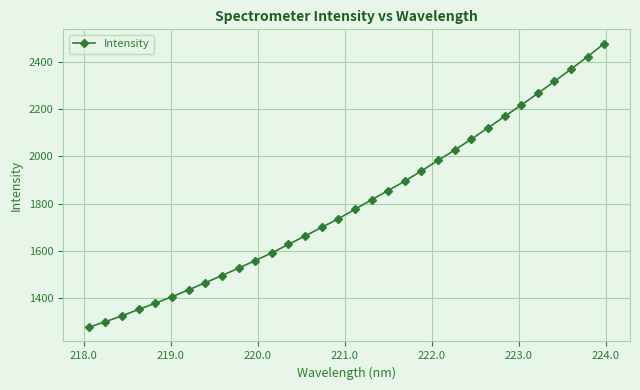

How many lines are shown in the chart?

1